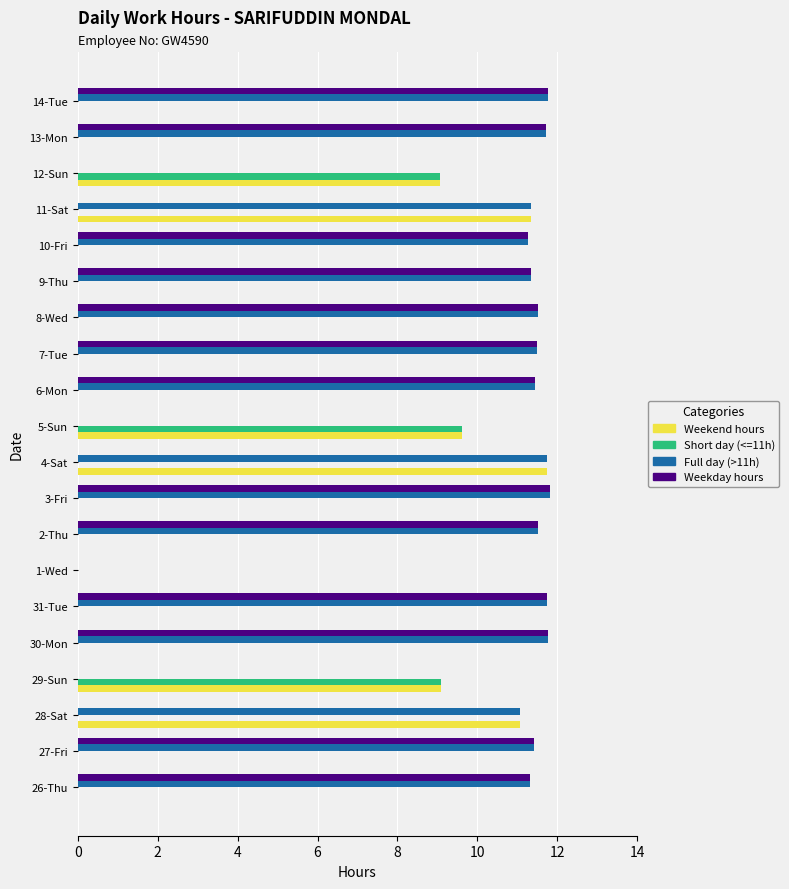

Is the value of Short day (<=11h) at 30-Mon greater than the value of Full day (>11h) at 11-Sat?

No